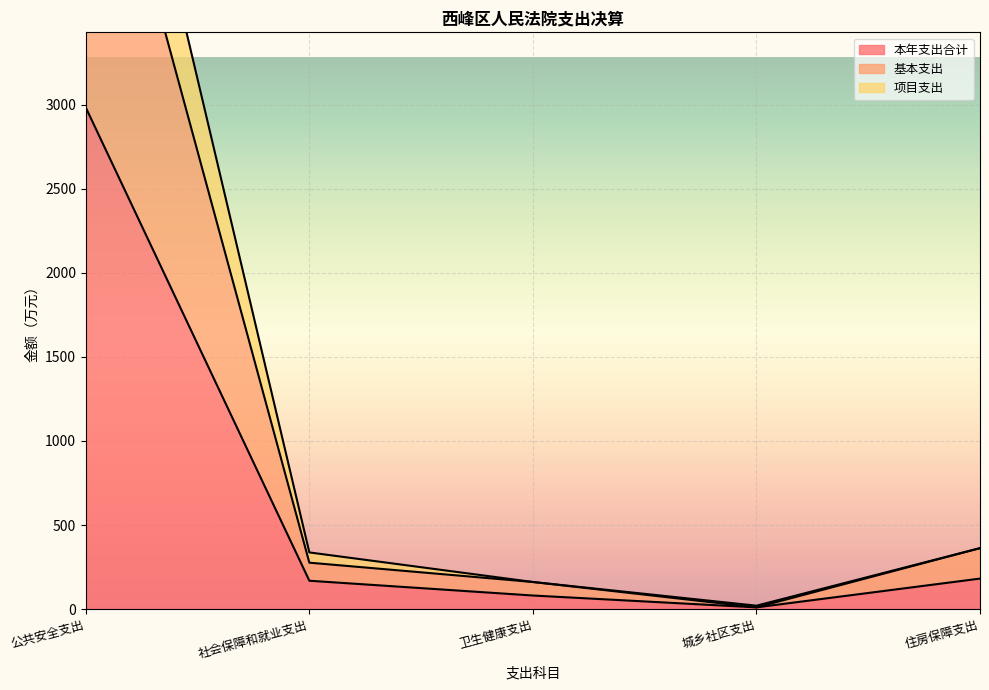

True or false: 项目支出 has a value of 285.1 at 卫生健康支出.

False